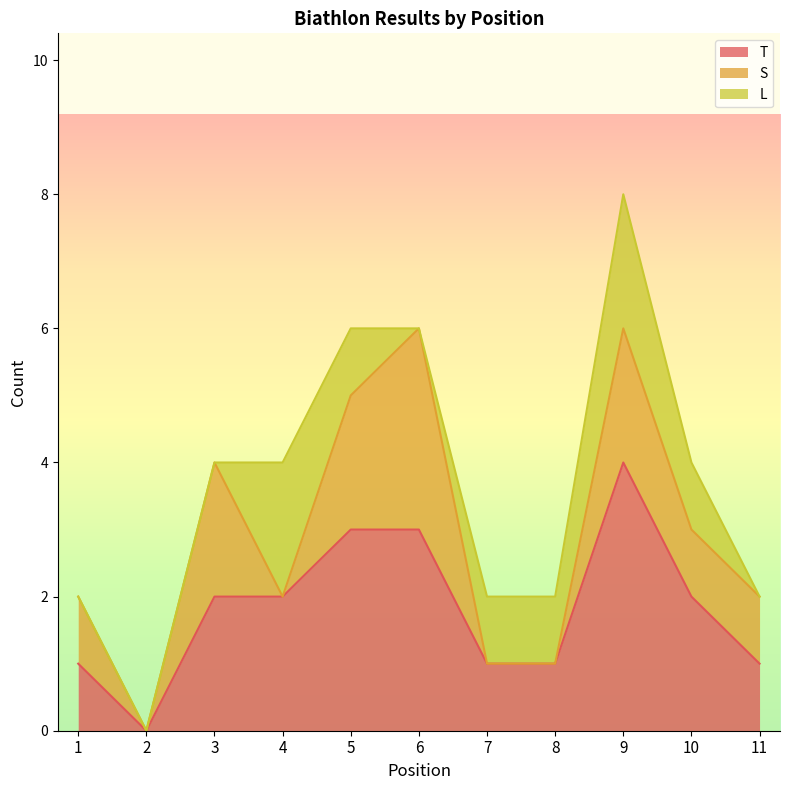

What is the difference between the L values at 2 and 8?

1